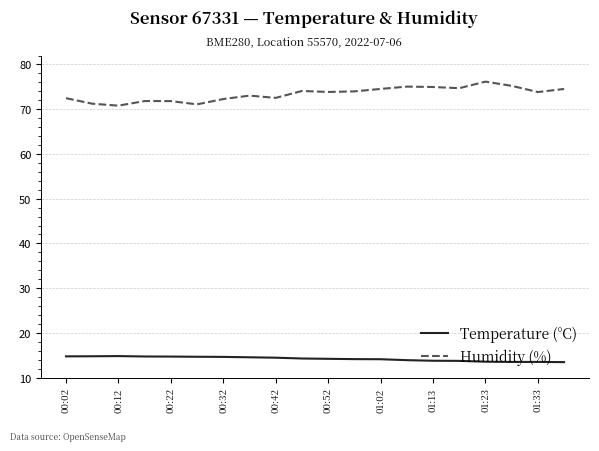

What is the difference between the maximum and second lowest values in the Temperature (°C) series?

1.3